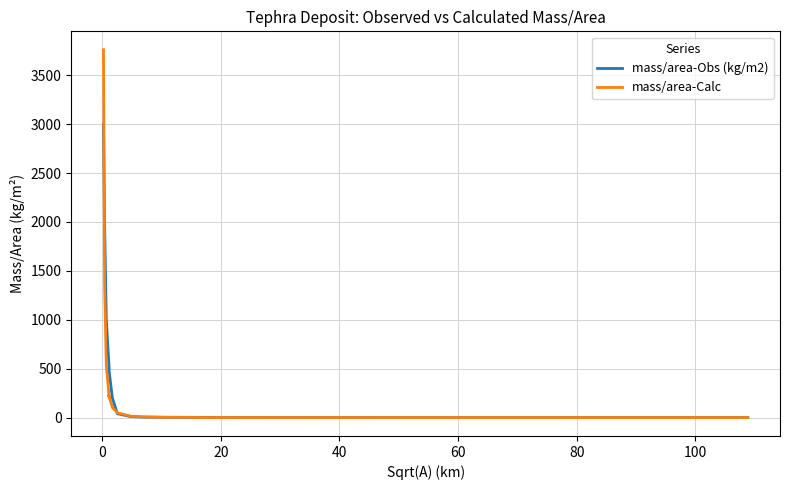

In mass/area-Calc, how many points are lower than both neighbors (excluding endpoints)?

1